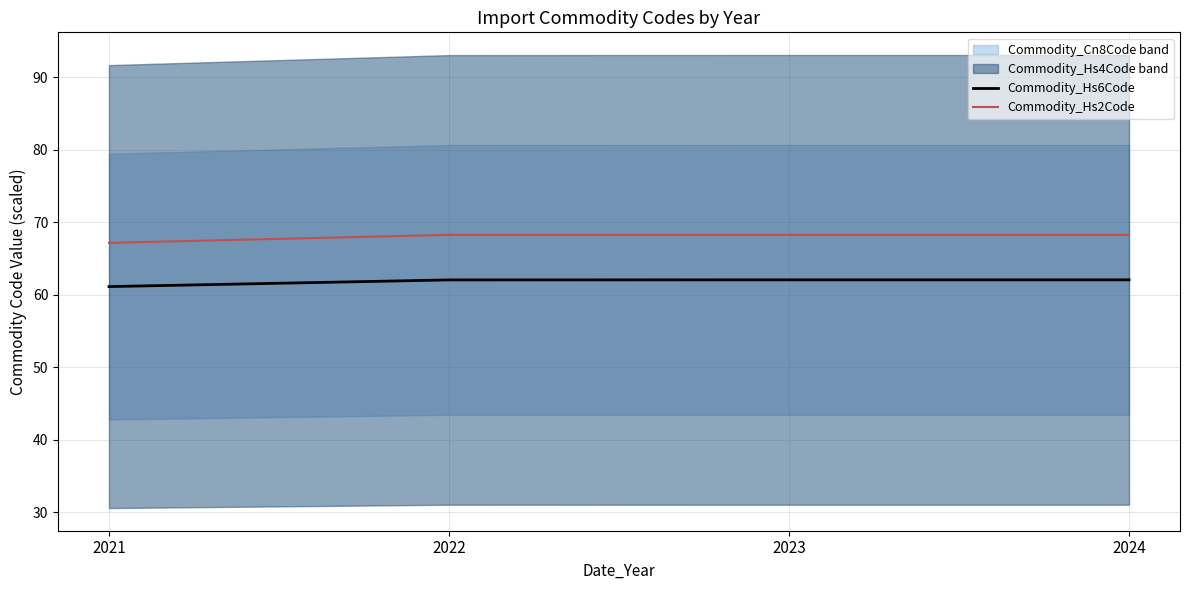

Reading left to right, what are all the values shown in this chart?

Commodity_Hs6Code: 2021=61.1	2022=62.0	2023=62.0	2024=62.0
Commodity_Hs2Code: 2021=67.1	2022=68.2	2023=68.2	2024=68.2